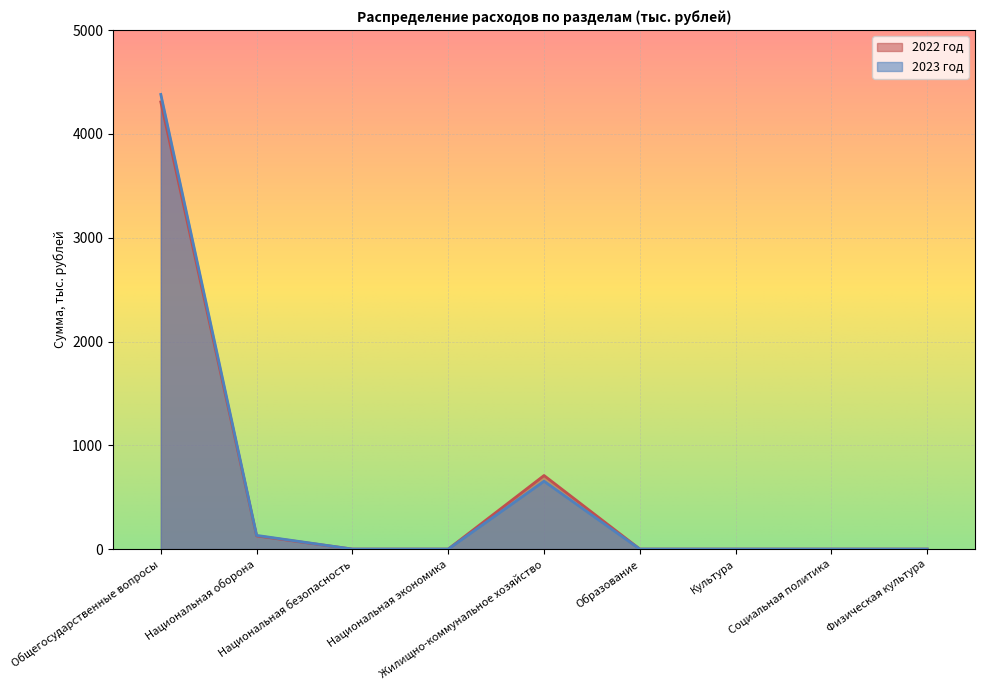

Where is 2023 год nearest to the value 2190?

Жилищно-коммунальное хозяйство